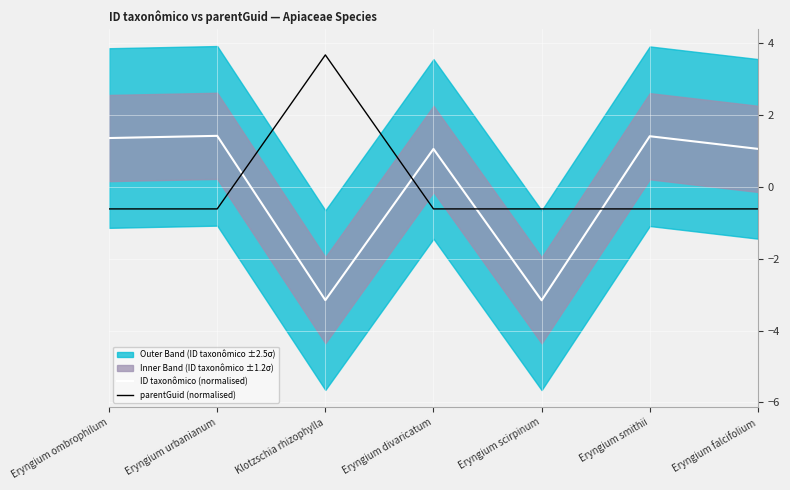

Is it true that parentGuid (normalised) equals -0.9 at Eryngium ombrophilum?

False